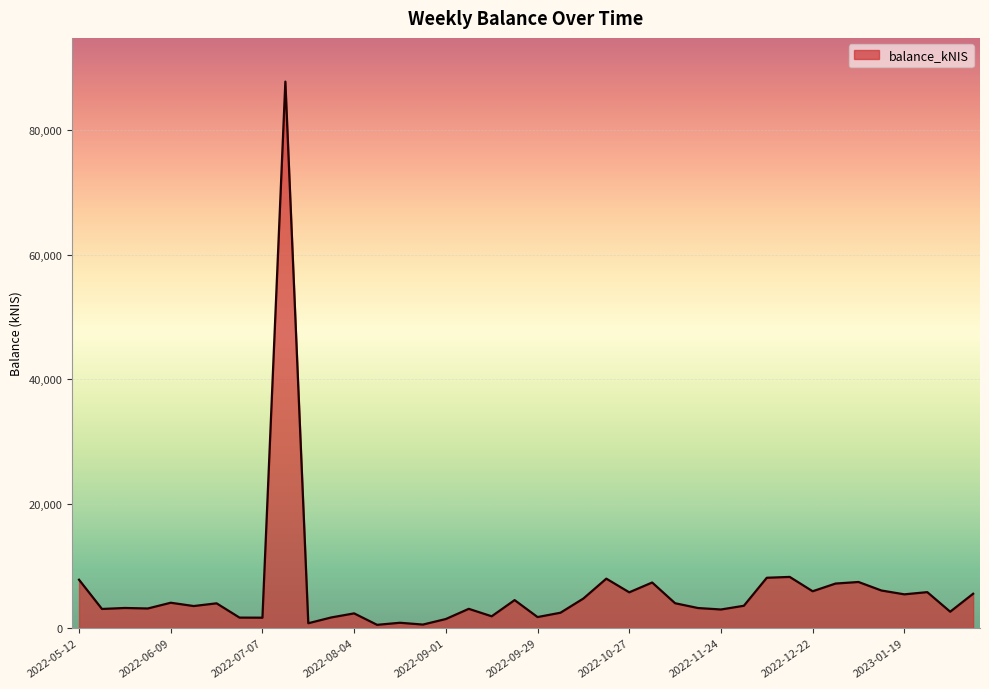

What is the difference between the maximum and minimum values?

87328.3